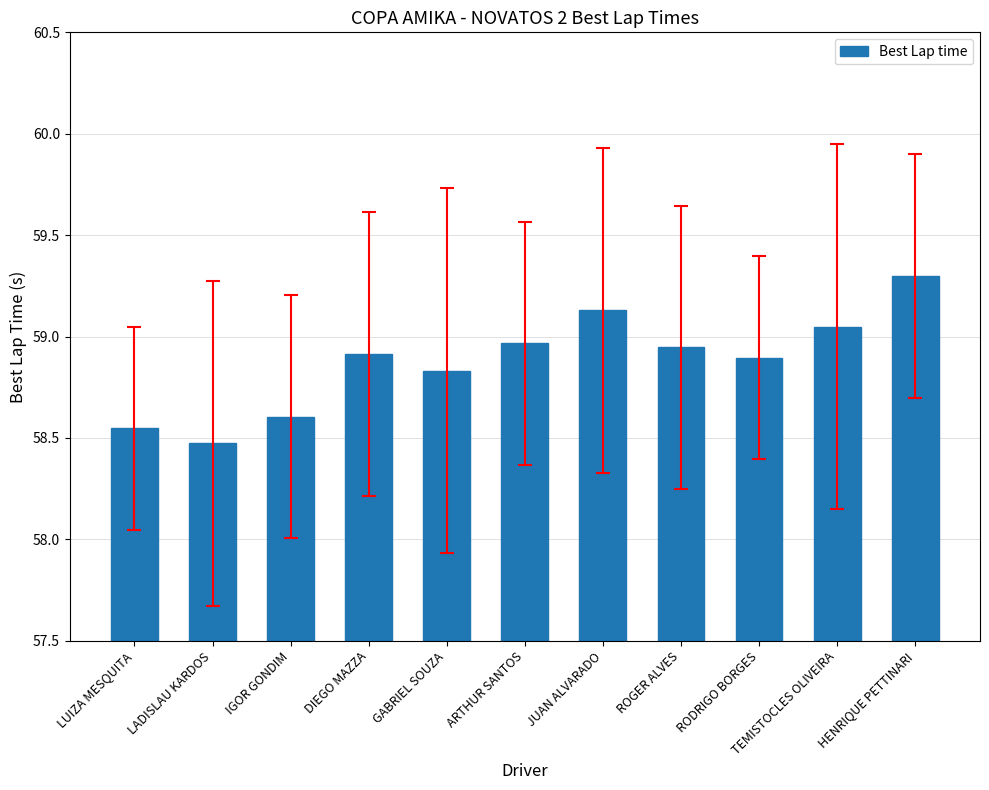

What is the ratio of the value at LADISLAU KARDOS to the value at TEMISTOCLES OLIVEIRA?

1.0